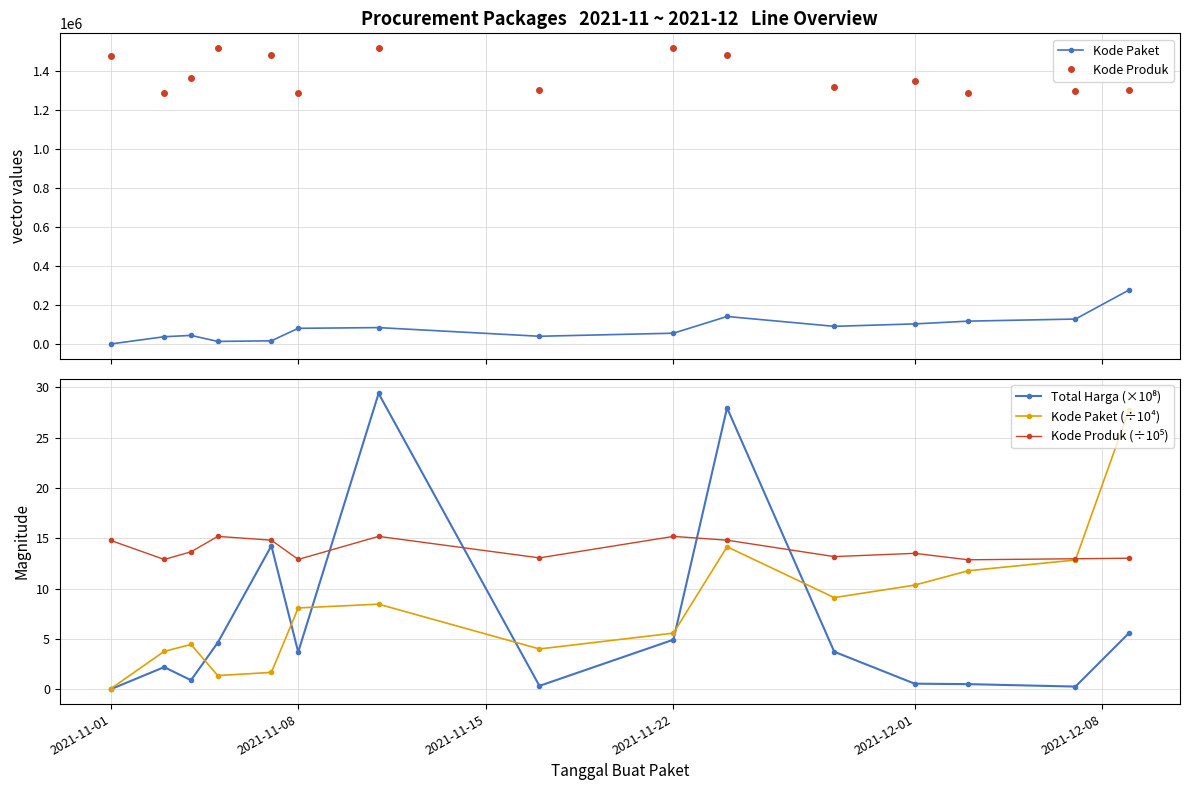

What is the lowest value of the Kode Produk series?

1286873